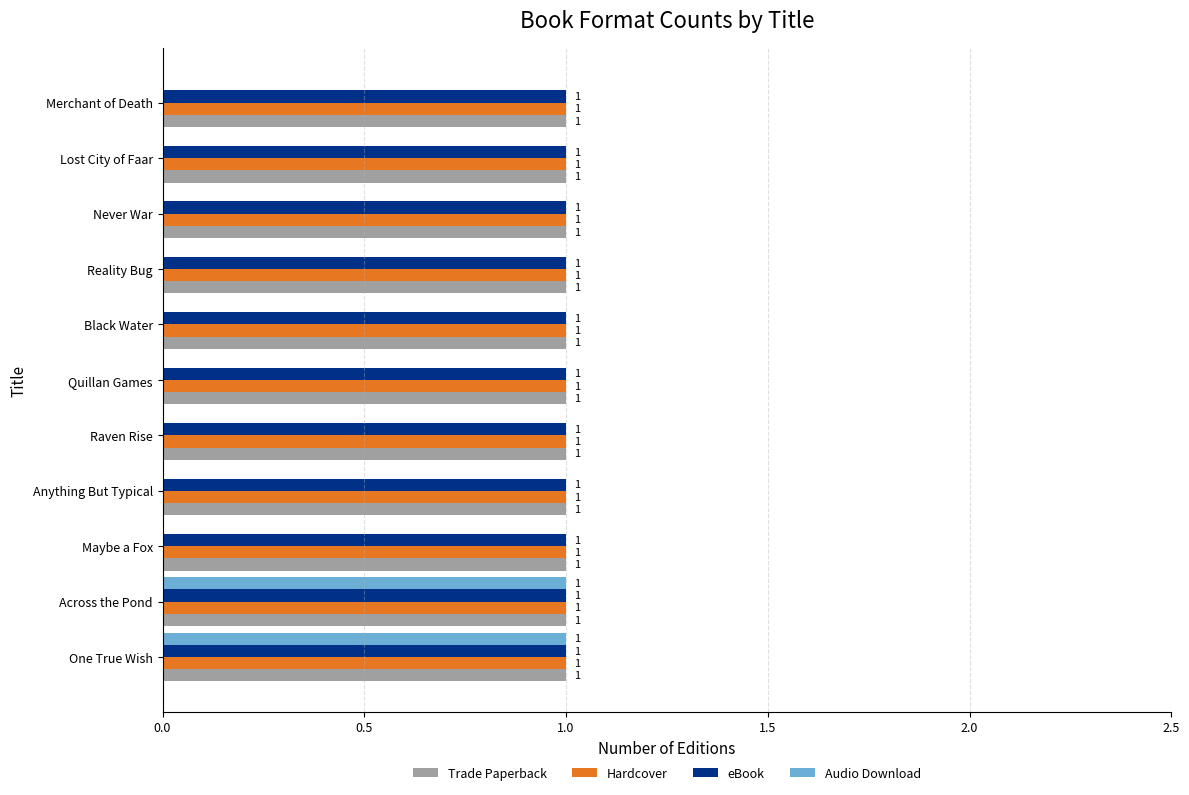

The value of Audio Download at Reality Bug is 0. True or false?

True